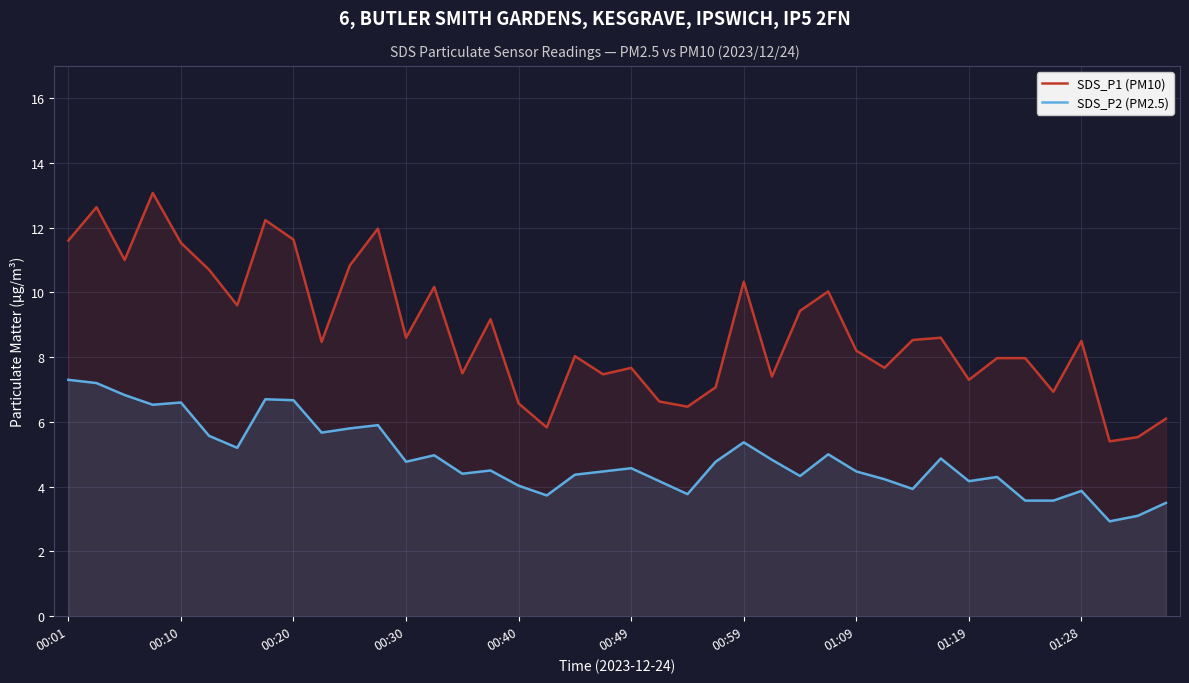

What is the maximum value shown in the chart?

13.1